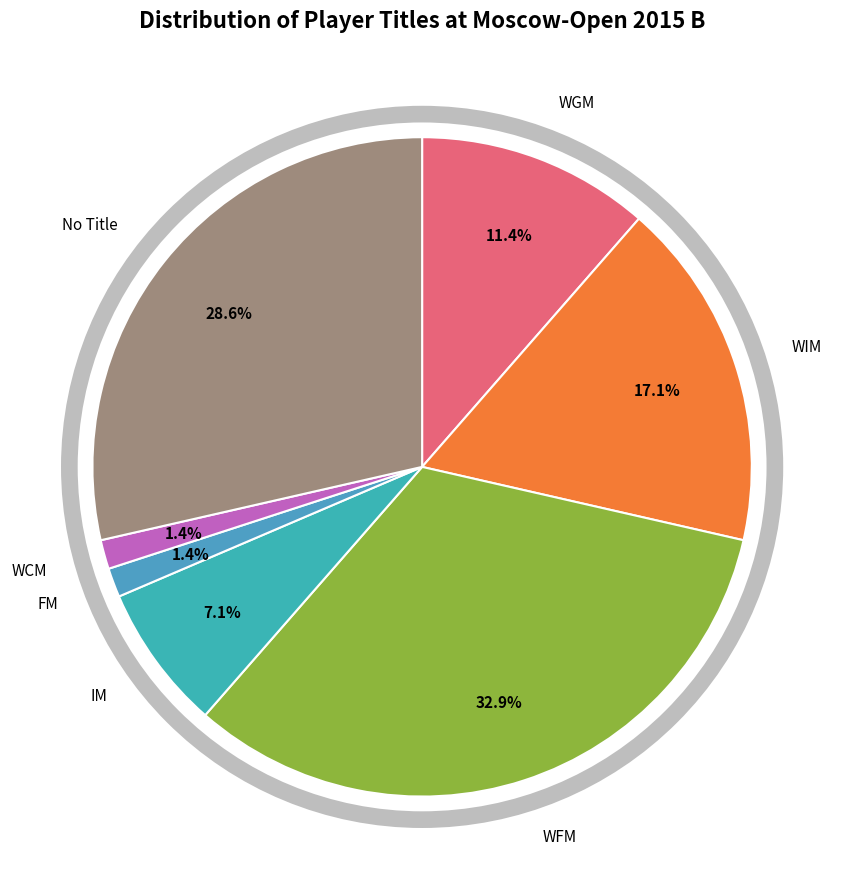

Does FM represent more than half of the total?

No